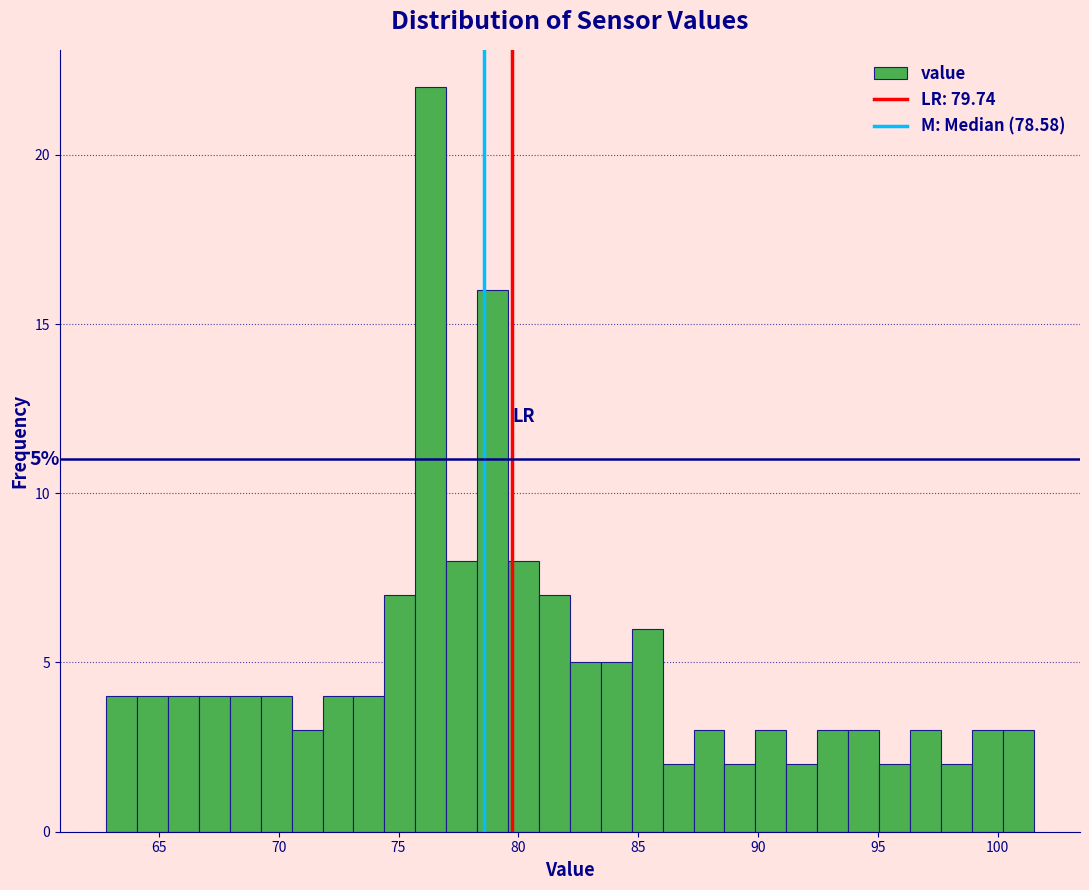

Read against the x-axis, roughly where is the centre of the tallest bar?

76.5